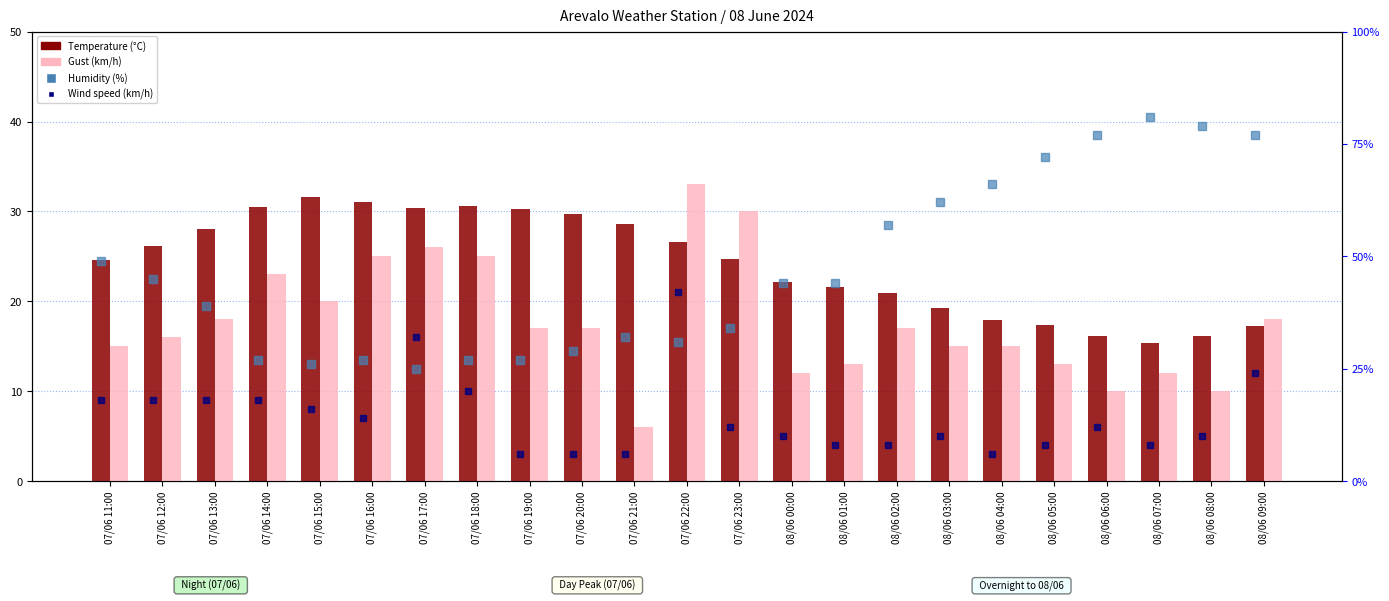

Which series has the largest range (max minus min)?

Humidity (%)